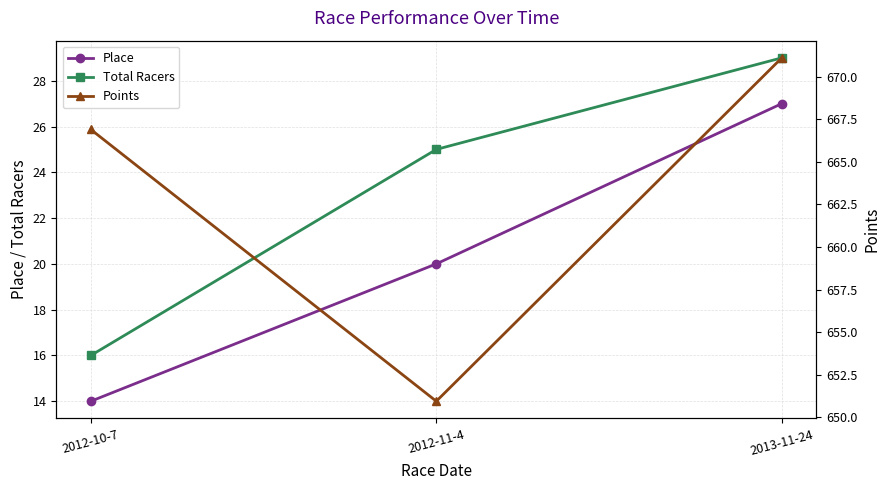

What is the label of the 1st point from the right?

2013-11-24